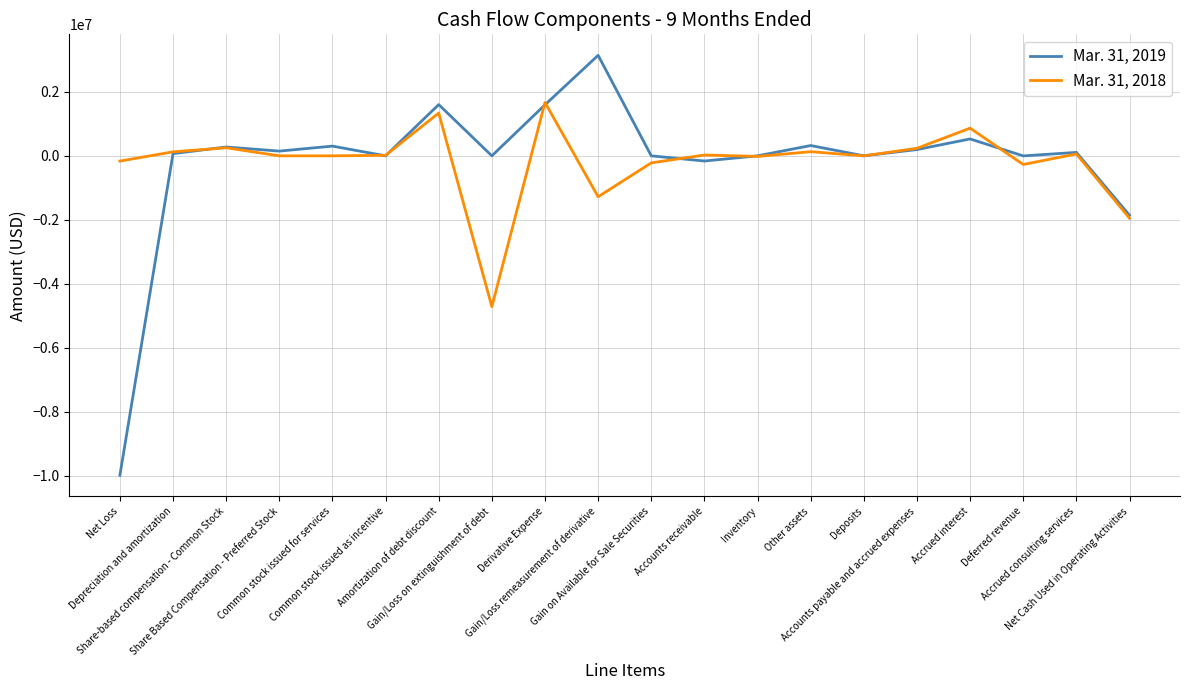

Which series has the widest spread of values?

Mar. 31, 2019